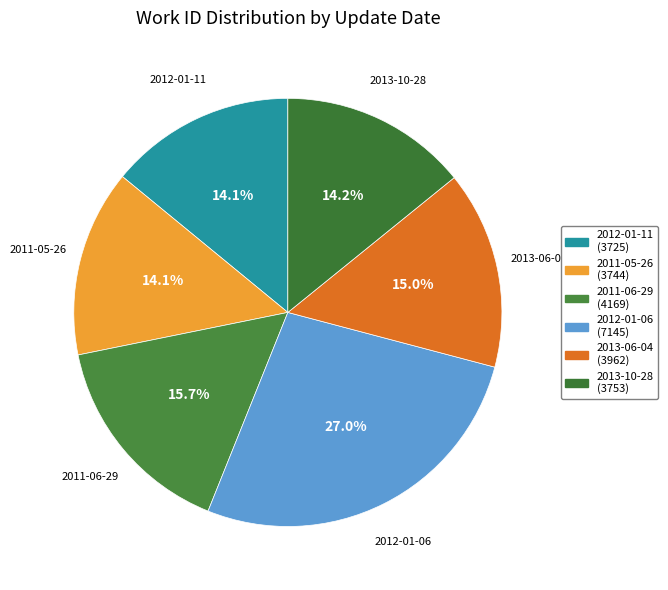

Approximately how many times larger is the value at 2013-10-28 compared to 2013-06-04?

0.9